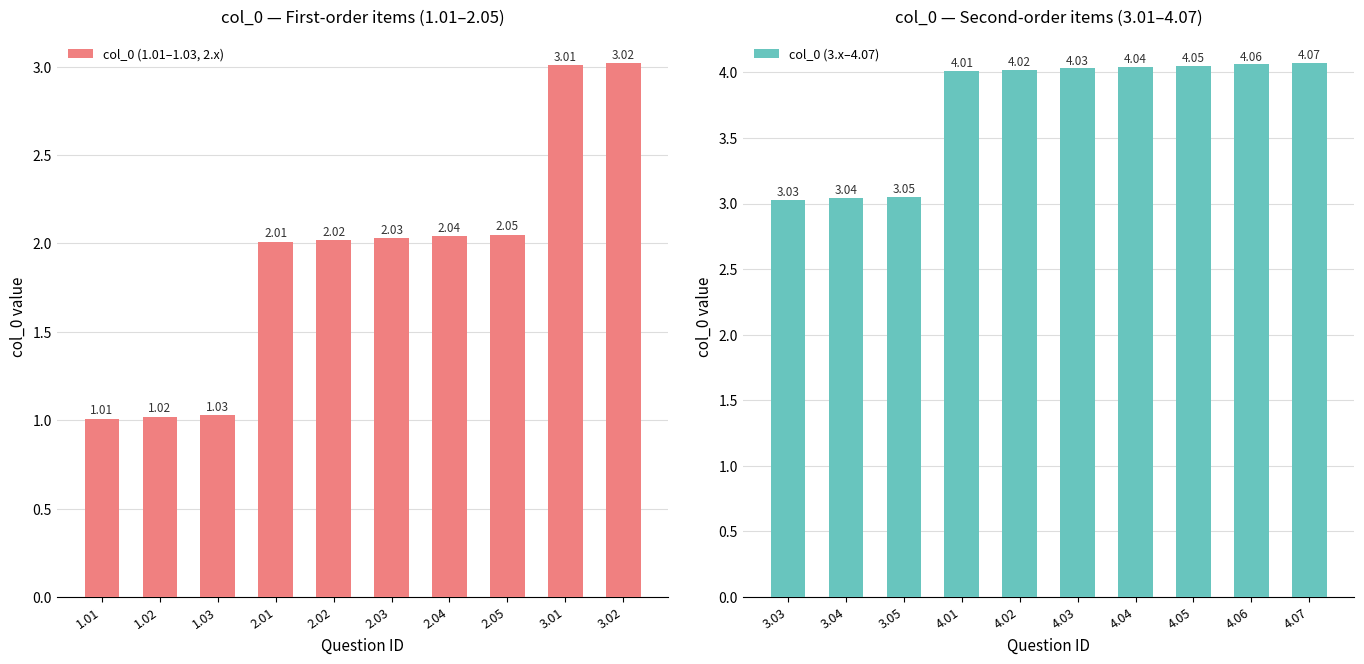

What is the approximate value of col_0 (1.01–1.03, 2.x) at 3.01?

3.0